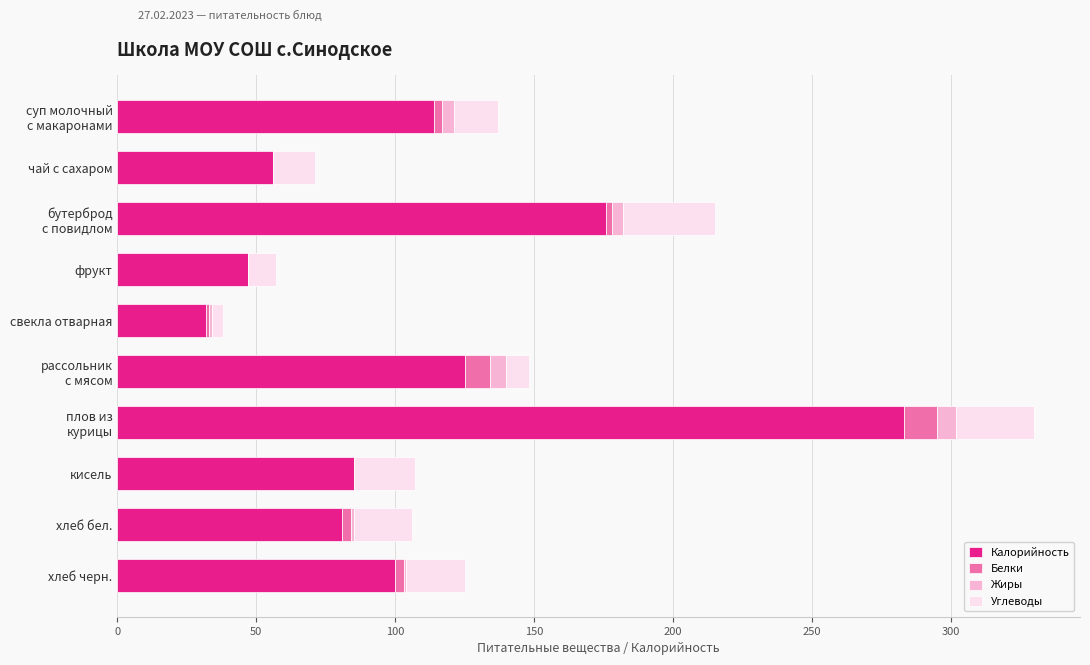

The value of Калорийность at кисель is 42. True or false?

False